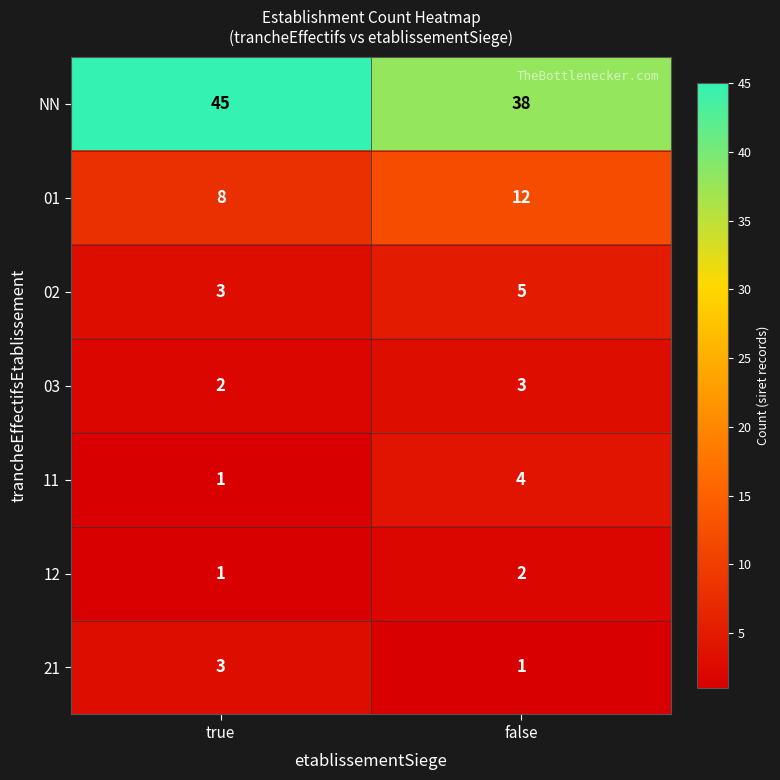

At which category is the sum across all series the highest?

false